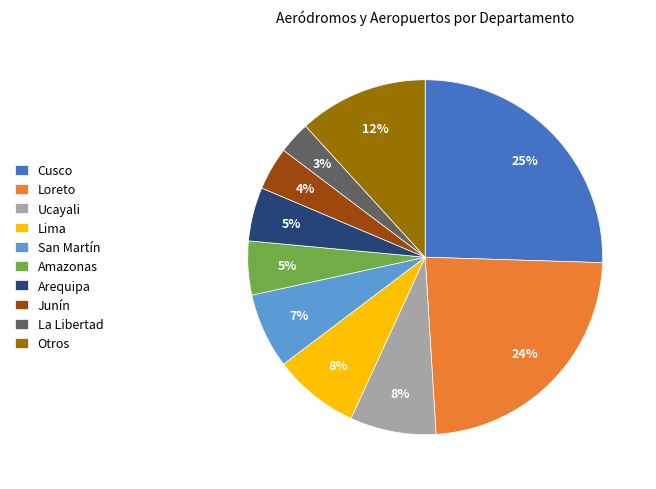

True or false: La Libertad accounts for 3% of the total.

True